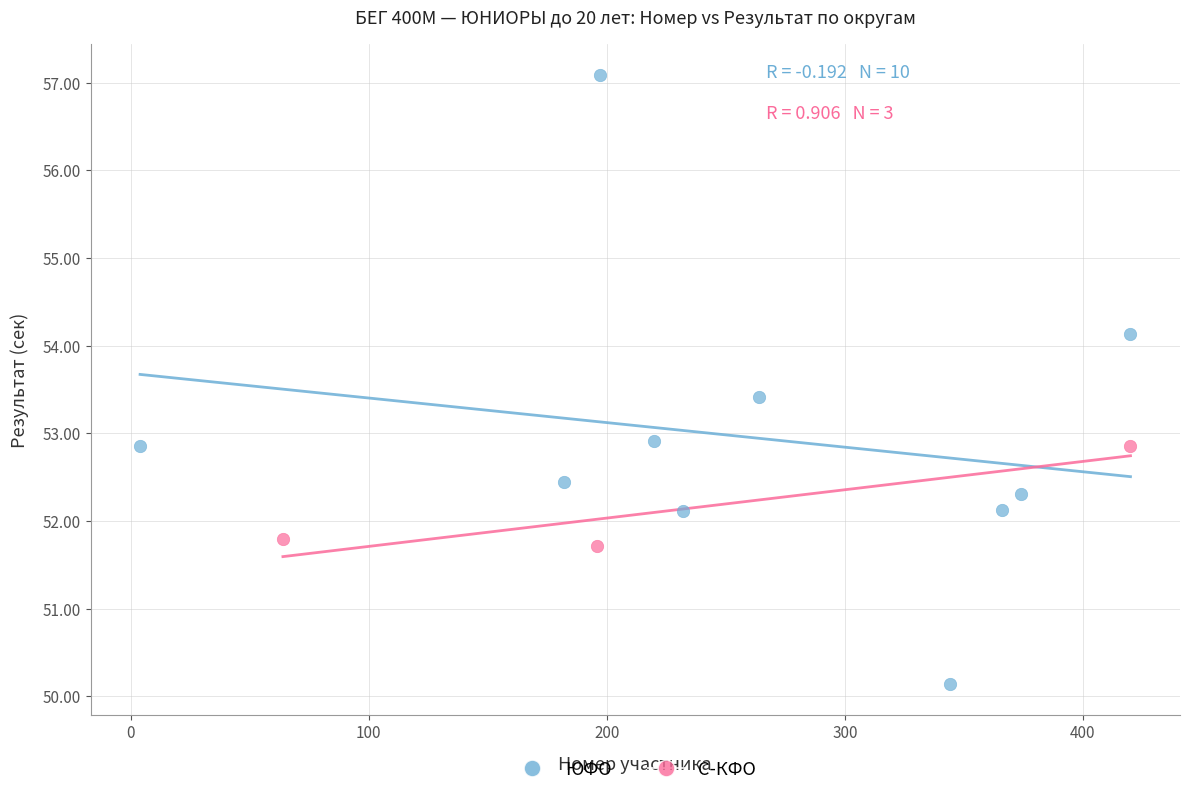

Which series has the widest spread of Y values?

ЮФО